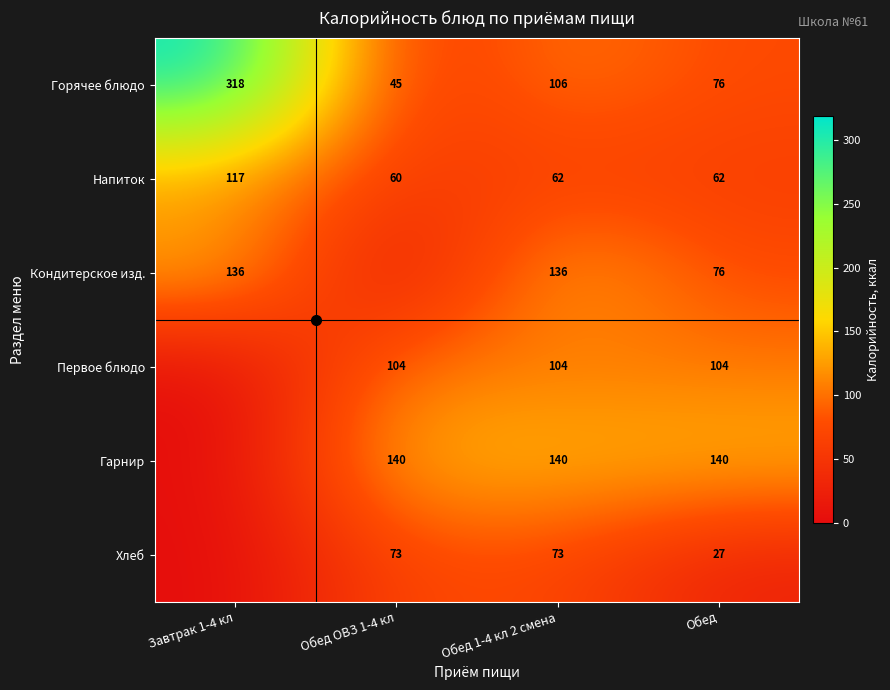

What is the sum of all Горячее блюдо values?

545